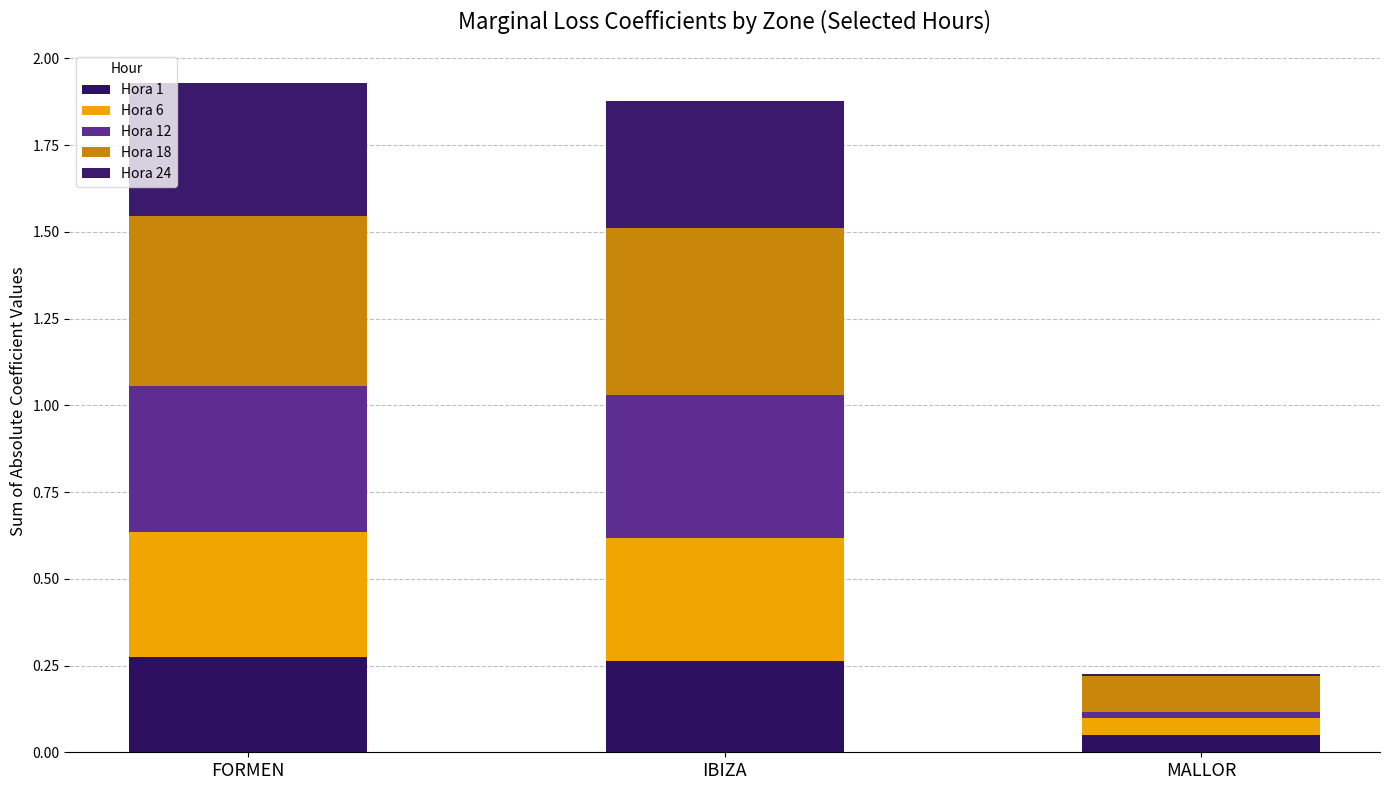

What are all the series names shown in the legend?

Hora 1, Hora 6, Hora 12, Hora 18, Hora 24